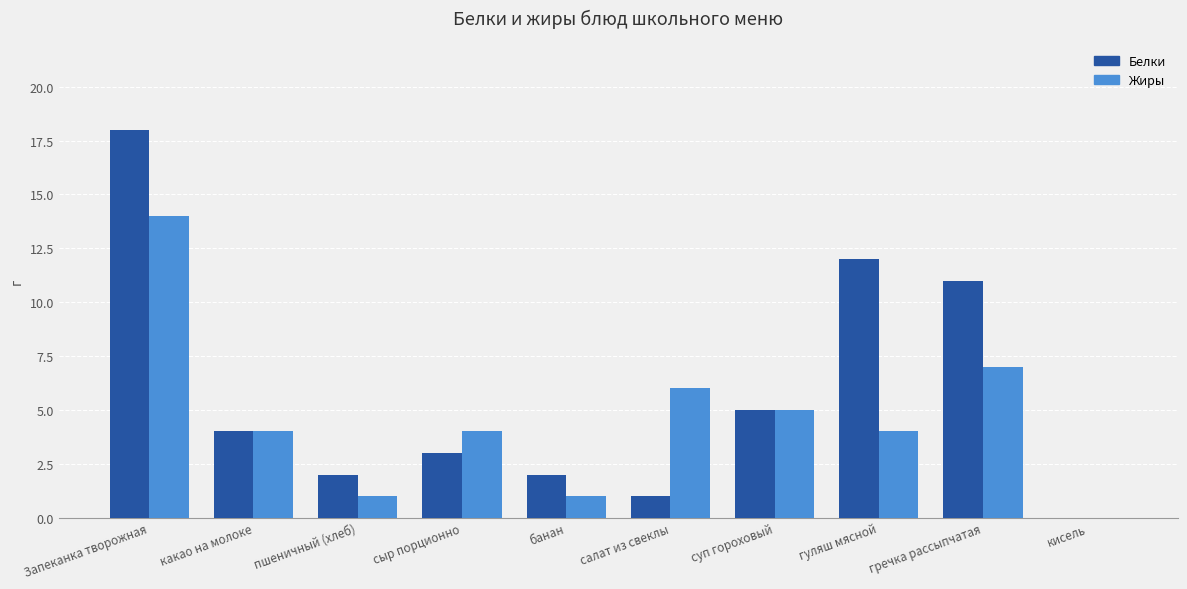

At which category is the sum across all series the highest?

Запеканка творожная